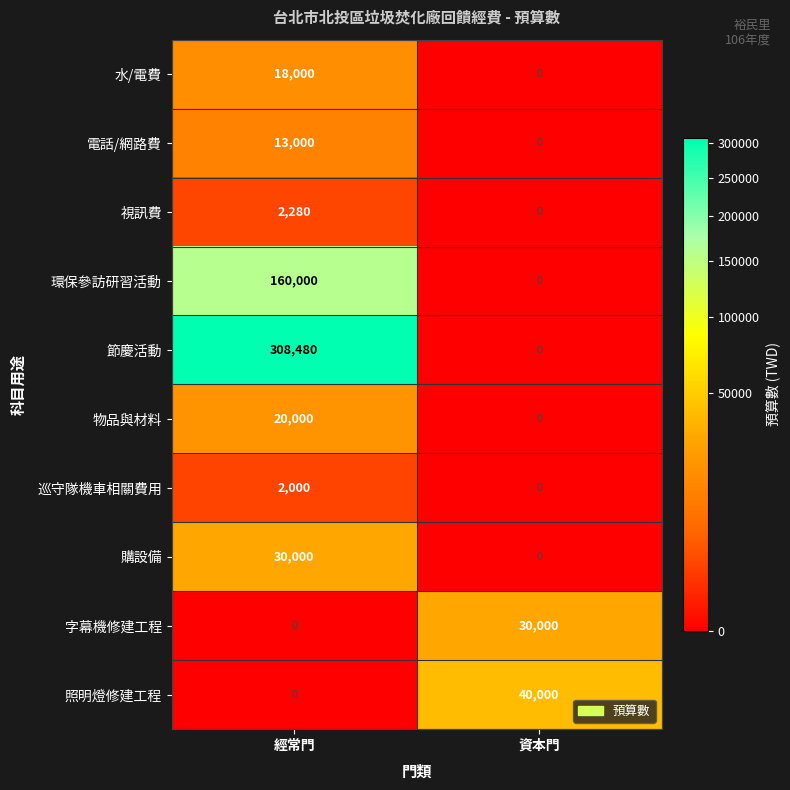

The 視訊費 series shows 2280 at 經常門. True or false?

True